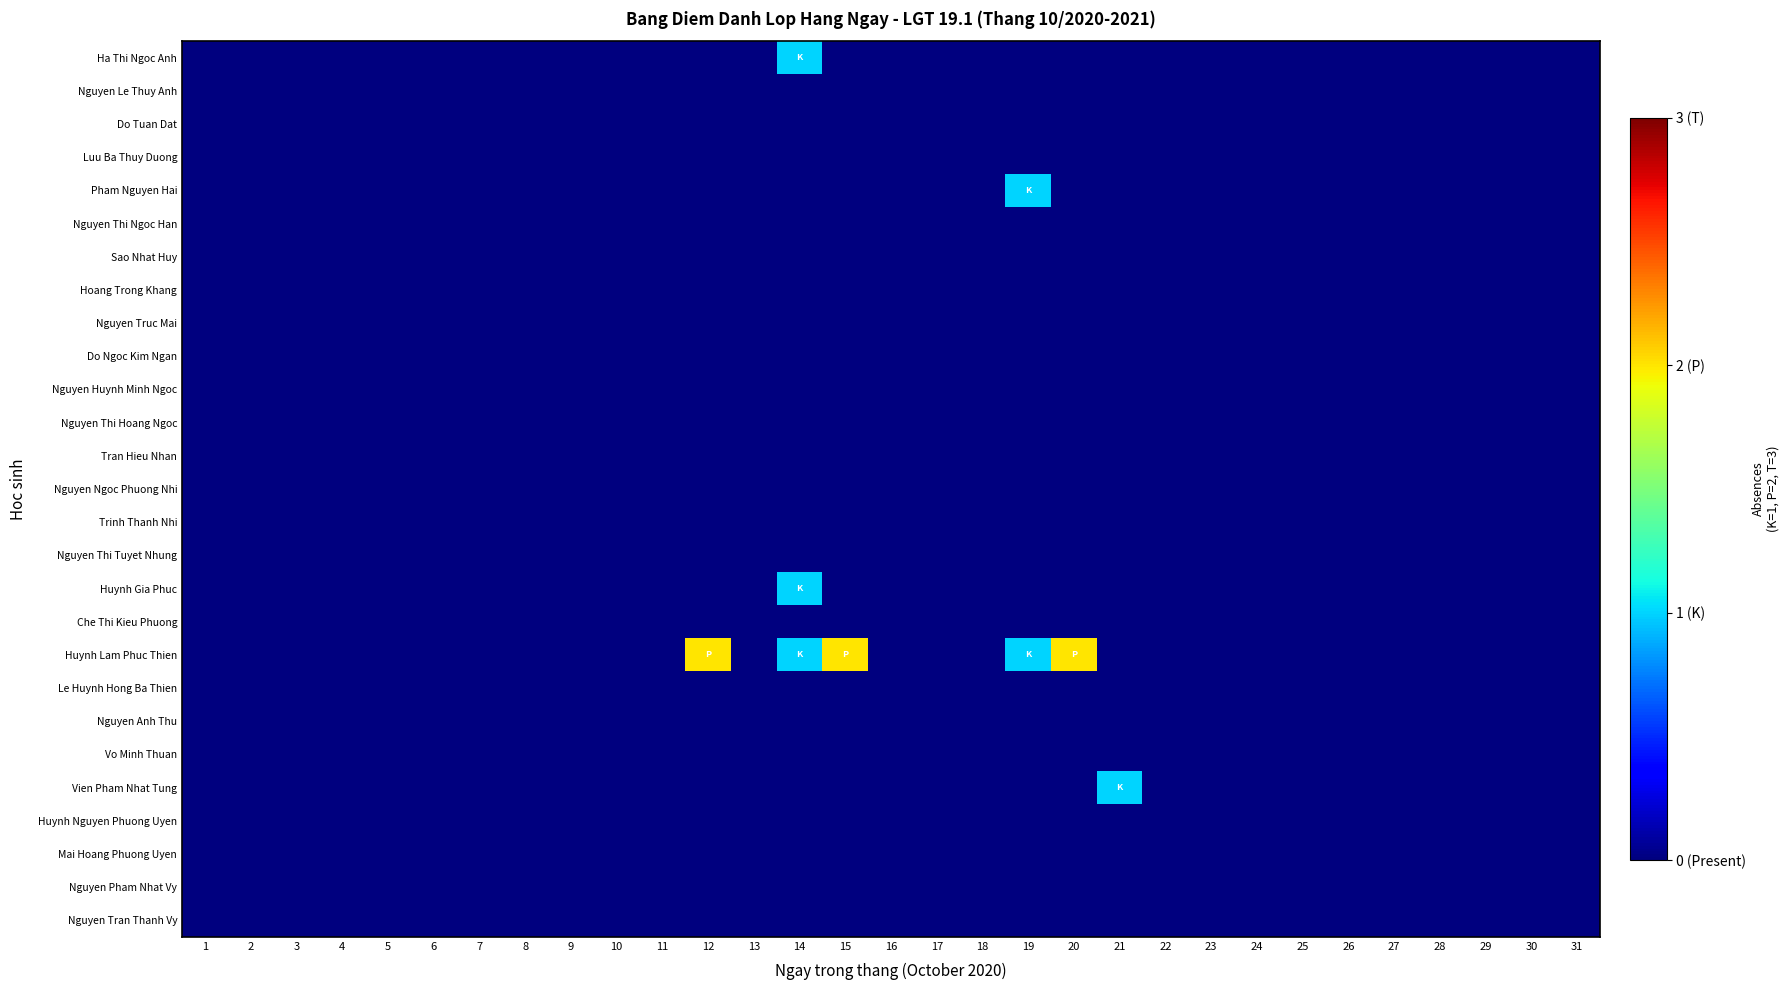

Which series has the widest spread of values?

Huynh Lam Phuc Thien